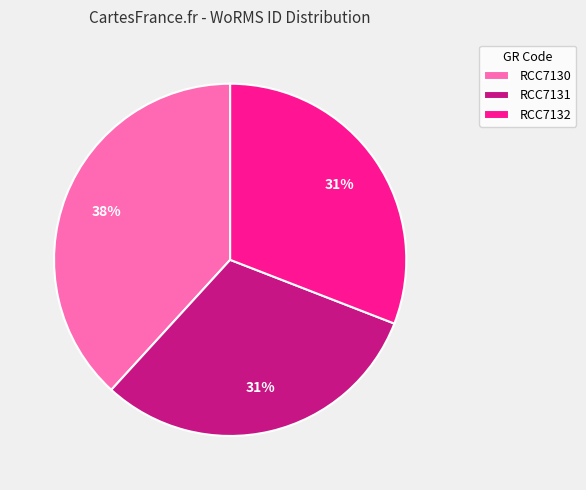

What percentage is the RCC7131 slice, to the nearest percent?

31%